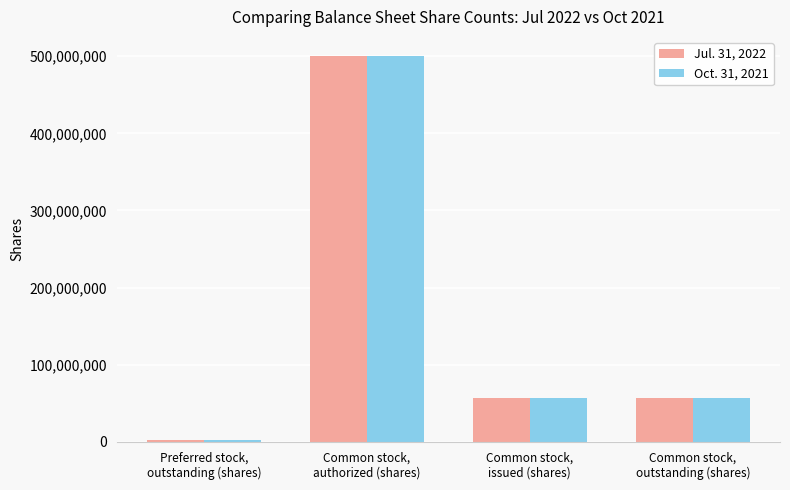

What is the difference between the maximum and second lowest values in the Jul. 31, 2022 series?

443400167